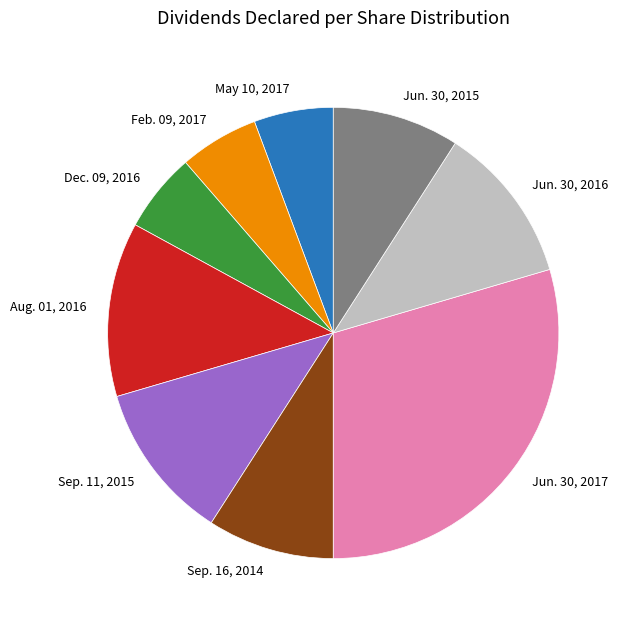

How many slices are in this pie chart?

9